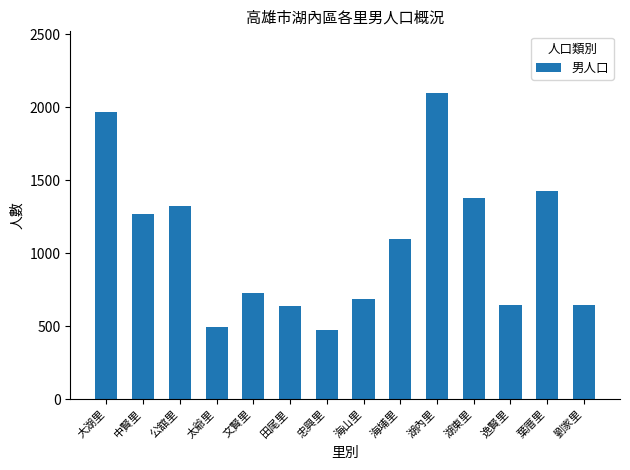

At which category does the chart reach its peak across all series?

湖內里